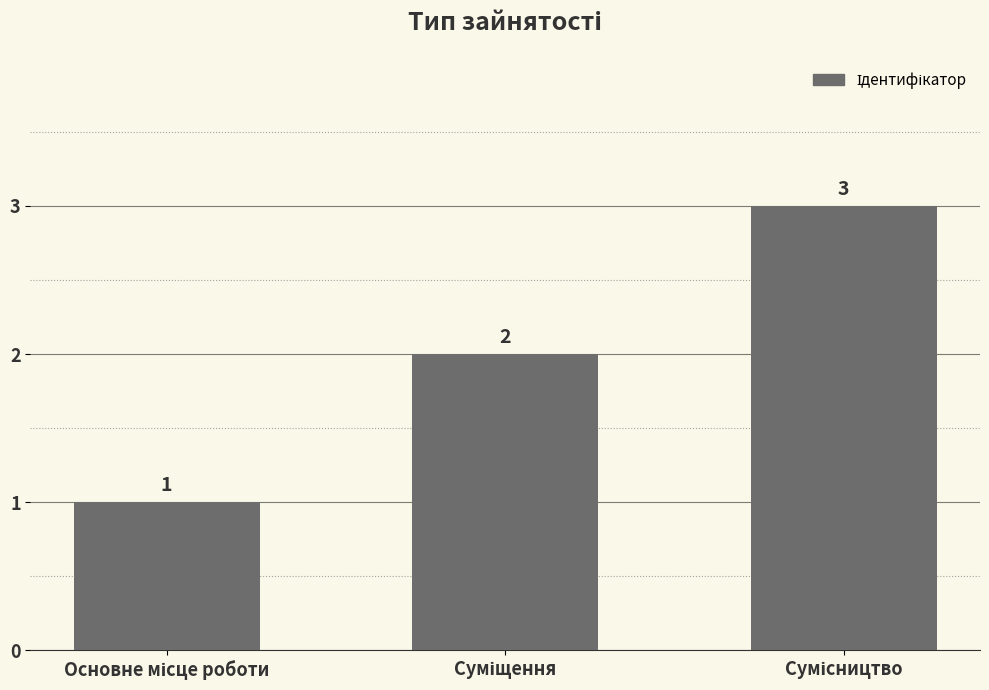

Count the values in the range 1 to 3.

3